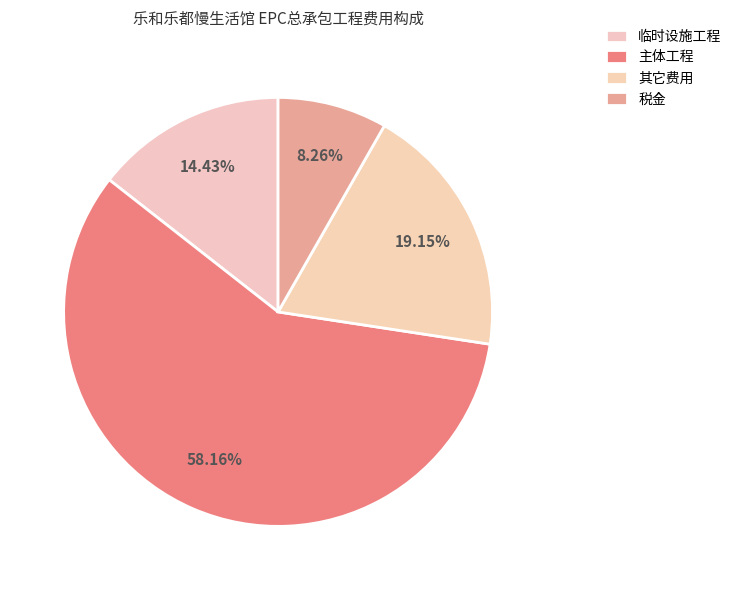

Count the number of slices in the pie.

4